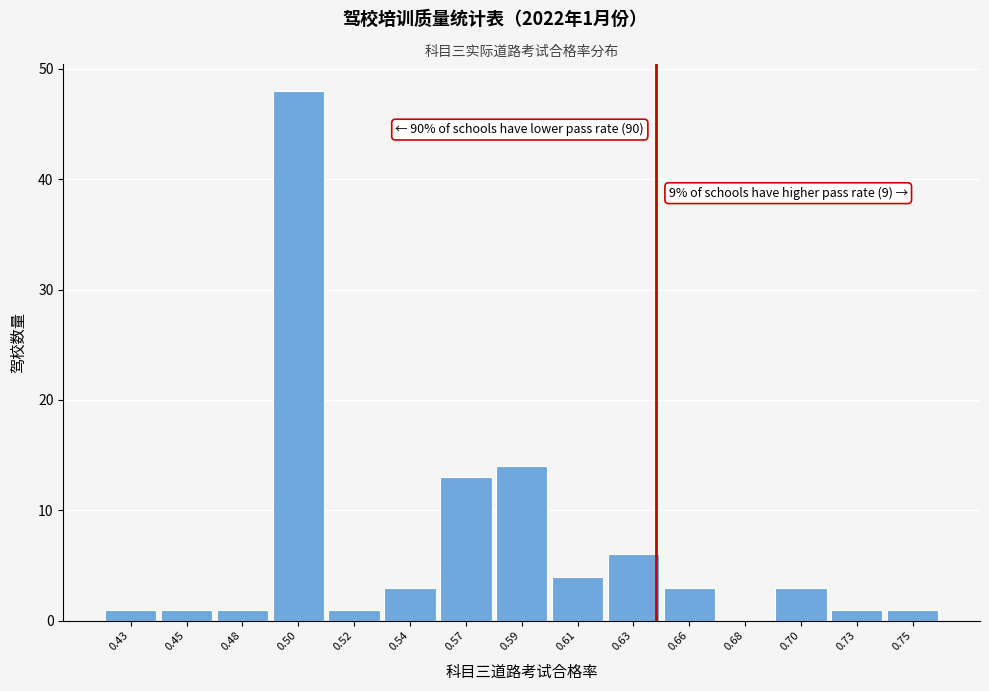

Reading left to right, transcribe all the data shown in this chart.

0.43=1	0.45=1	0.48=1	0.50=48	0.52=1	0.54=3	0.57=13	0.59=14	0.61=4	0.63=6	0.66=3	0.68=0	0.70=3	0.73=1	0.75=1